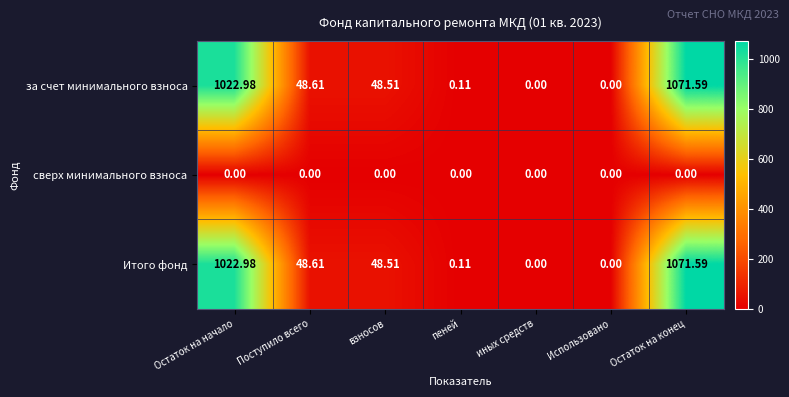

Which category has the highest value across all series?

Остаток на конец